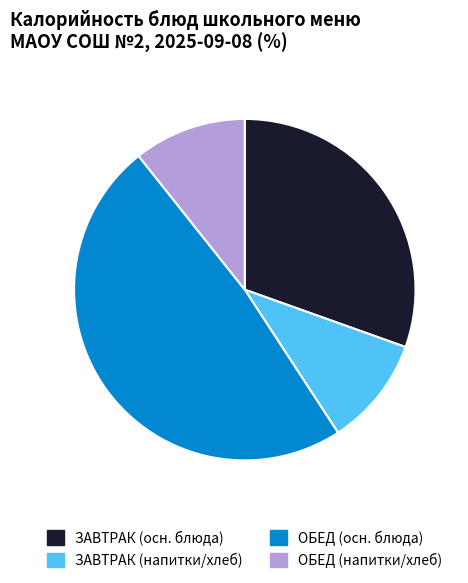

Is there any slice that represents more than half of the pie?

No